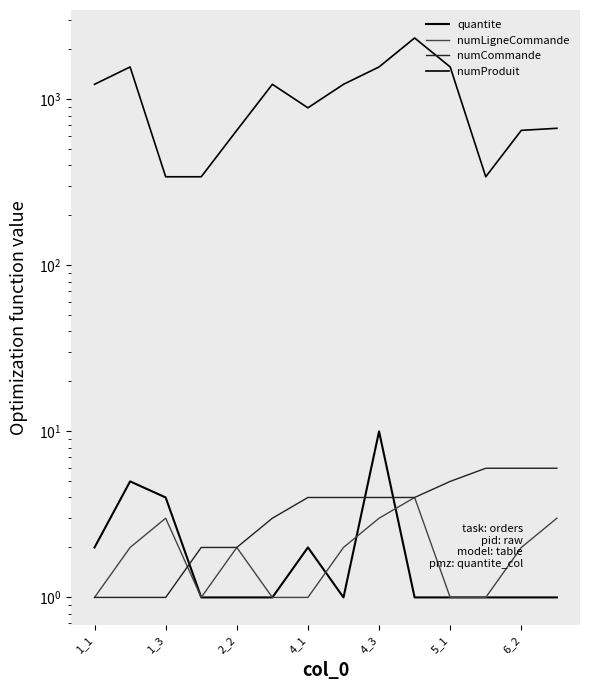

What are all the series names shown in the legend?

quantite, numLigneCommande, numCommande, numProduit